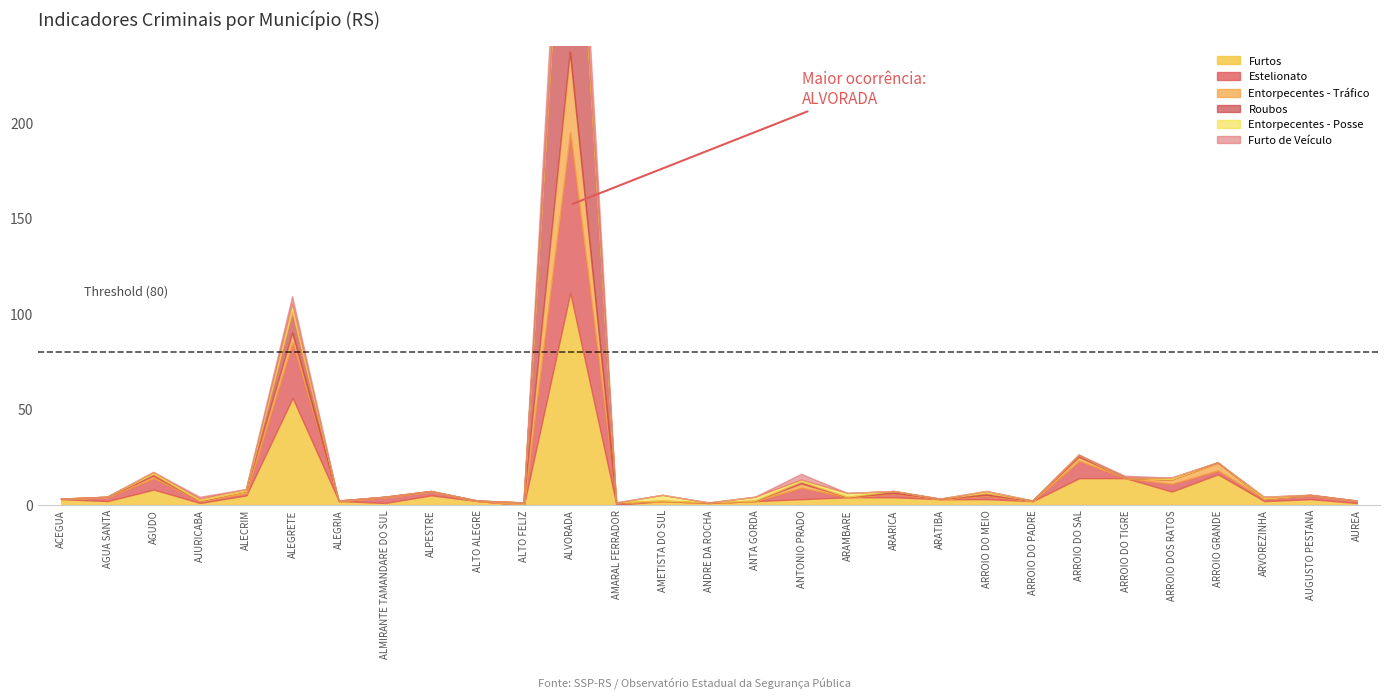

How many interior local valleys does the Estelionato series have?

6